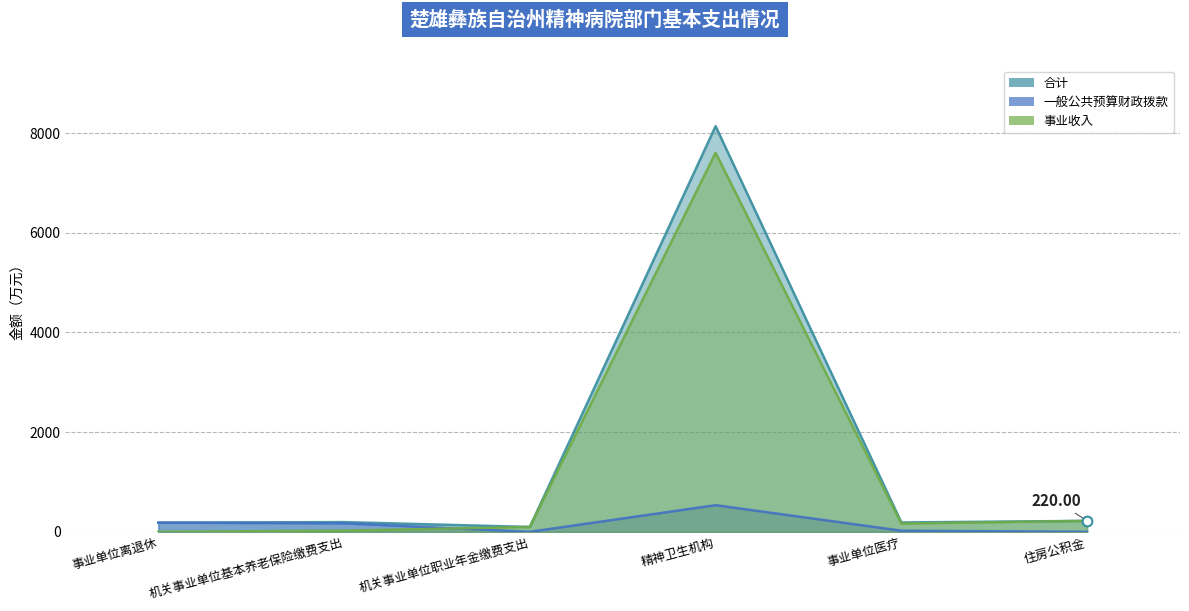

Where is the first local maximum for 事业收入?

精神卫生机构